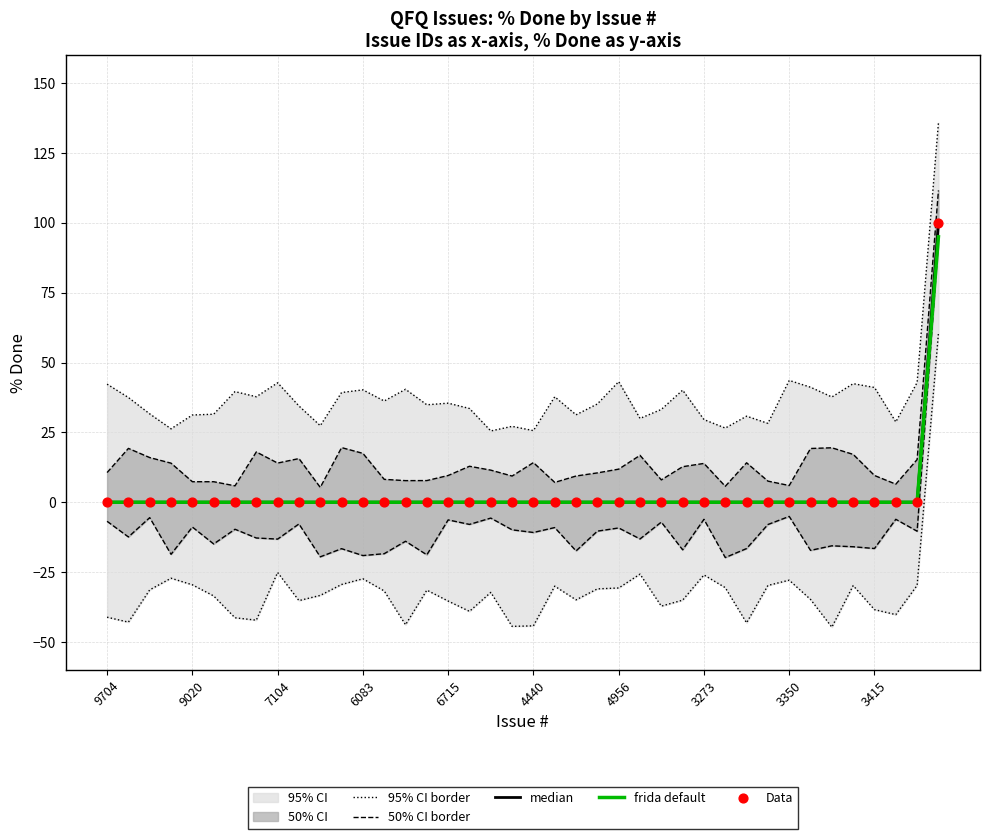

Which series reaches the maximum Y coordinate?

95% CI border